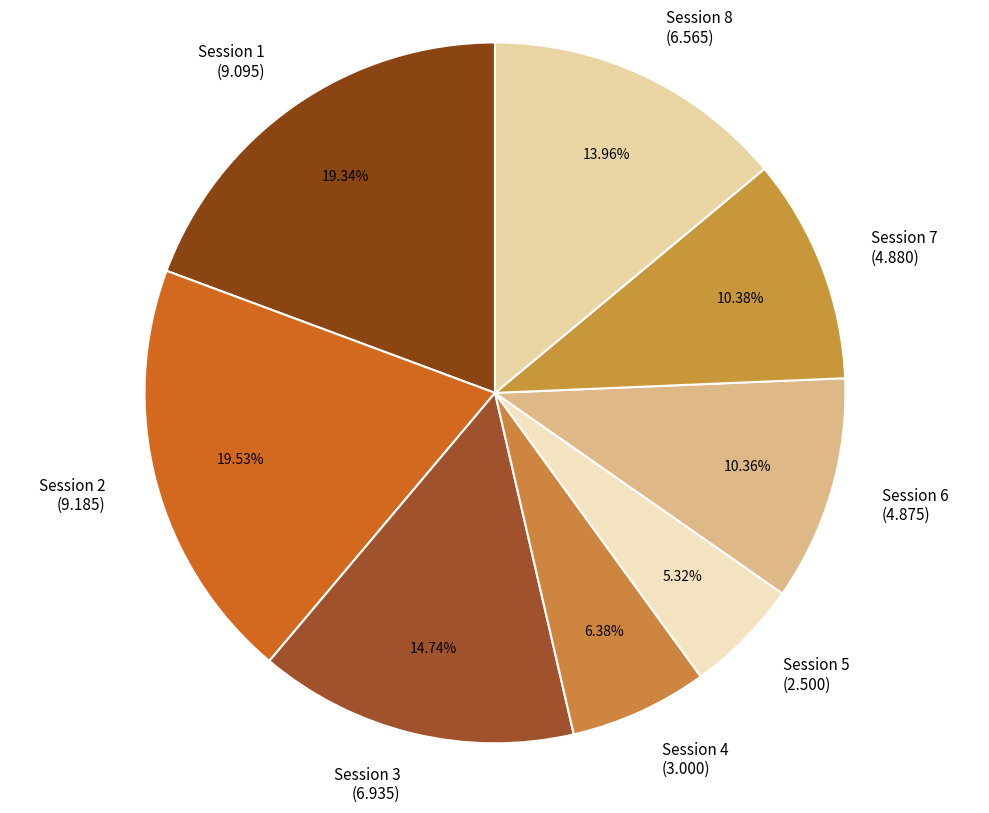

Between Session 2 and Session 5, which is larger?

Session 2